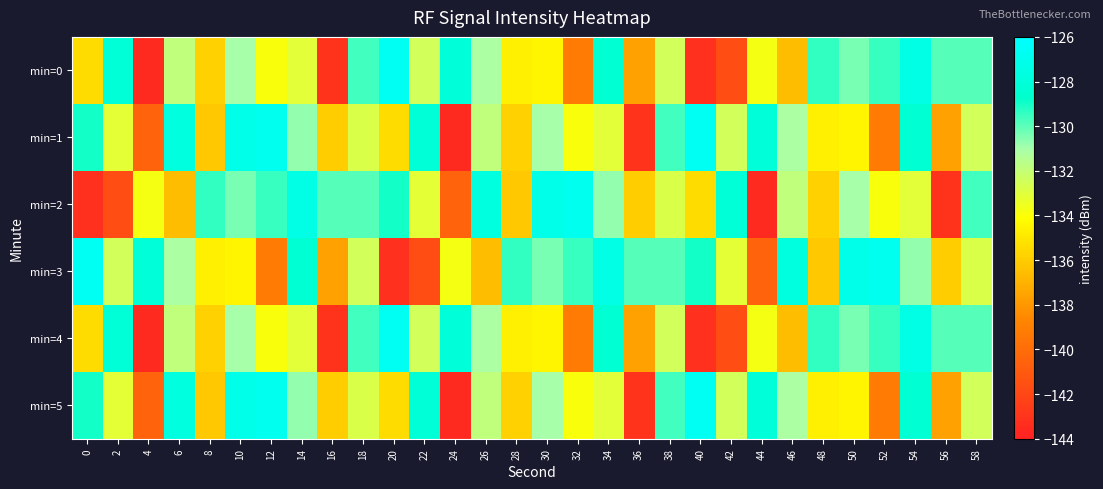

Count the number of data series in this chart.

6